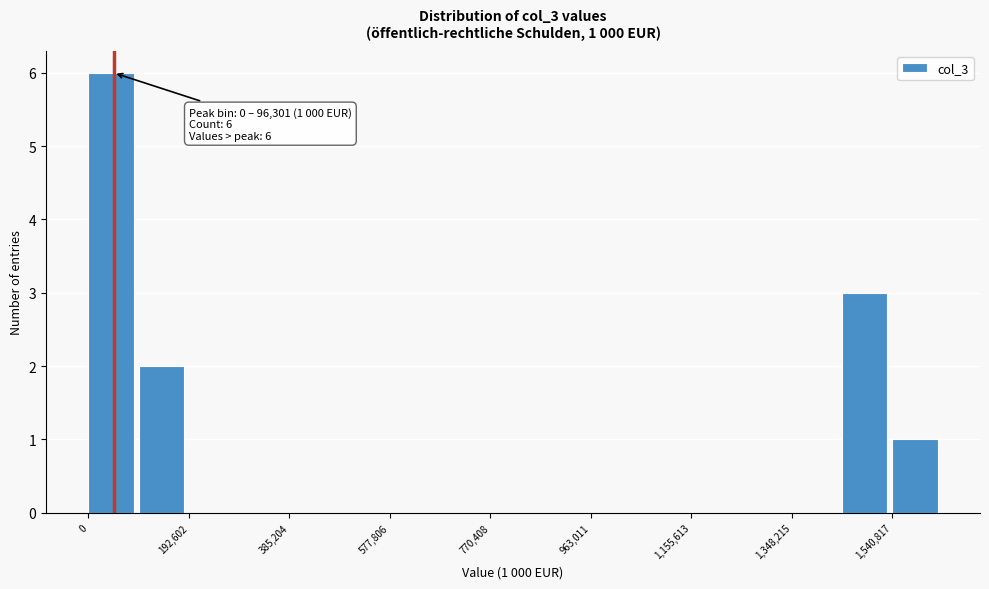

Which range on the x-axis has the tallest bar?

0 to 100000